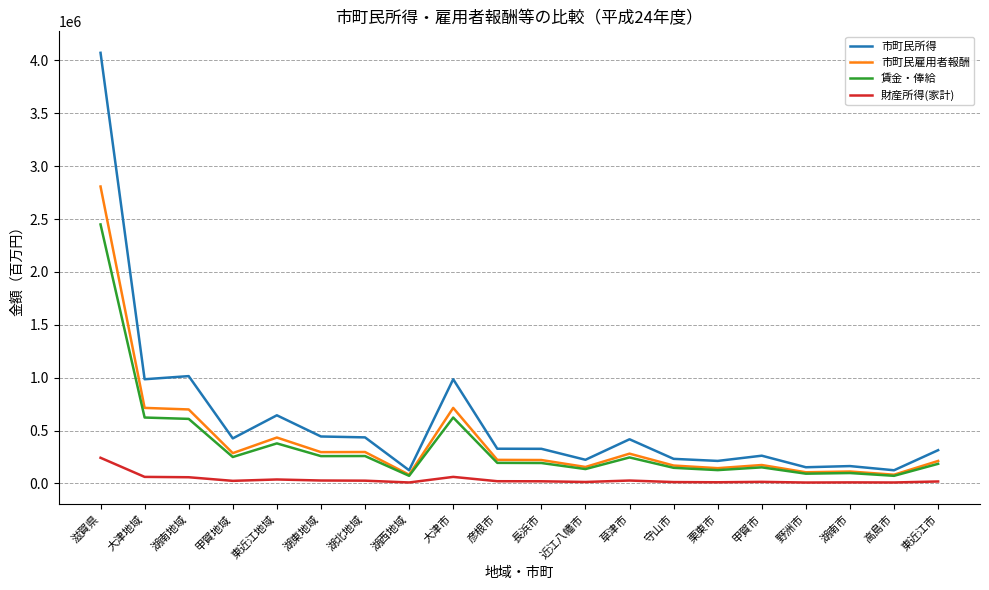

Is this an area chart (filled region under the line)?

No